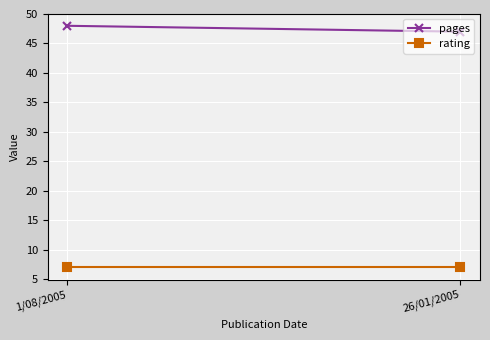

What is the label of the 2nd point from the right?

1/08/2005